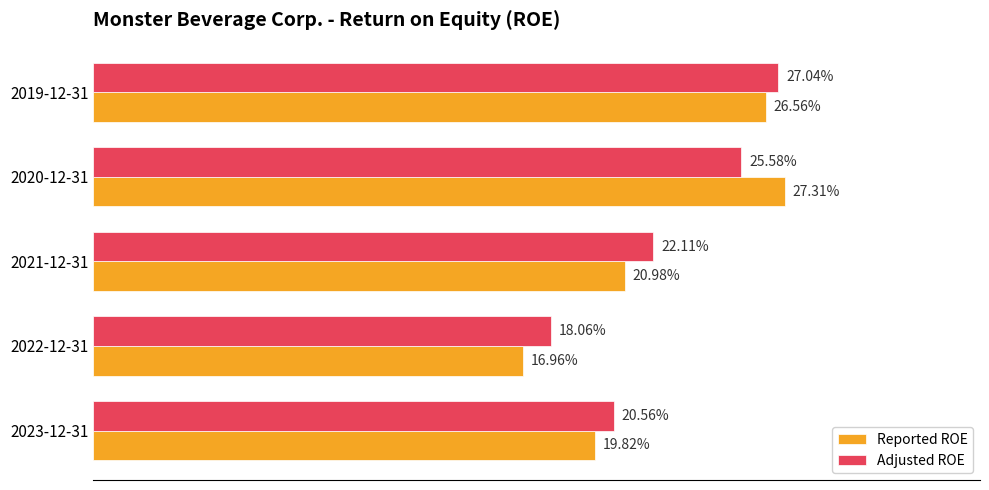

What are all the series names shown in the legend?

Reported ROE, Adjusted ROE